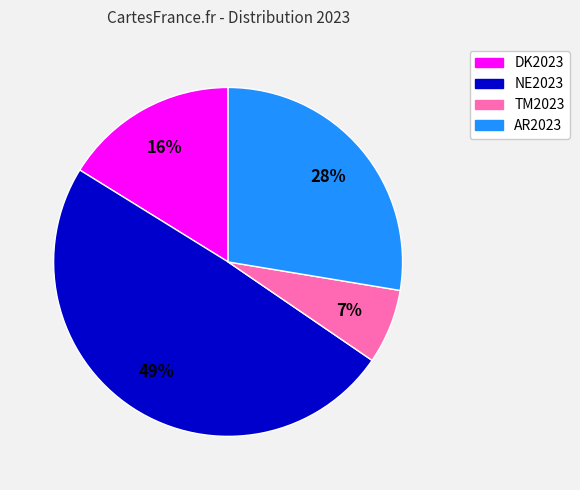

Count the number of slices in the pie.

4